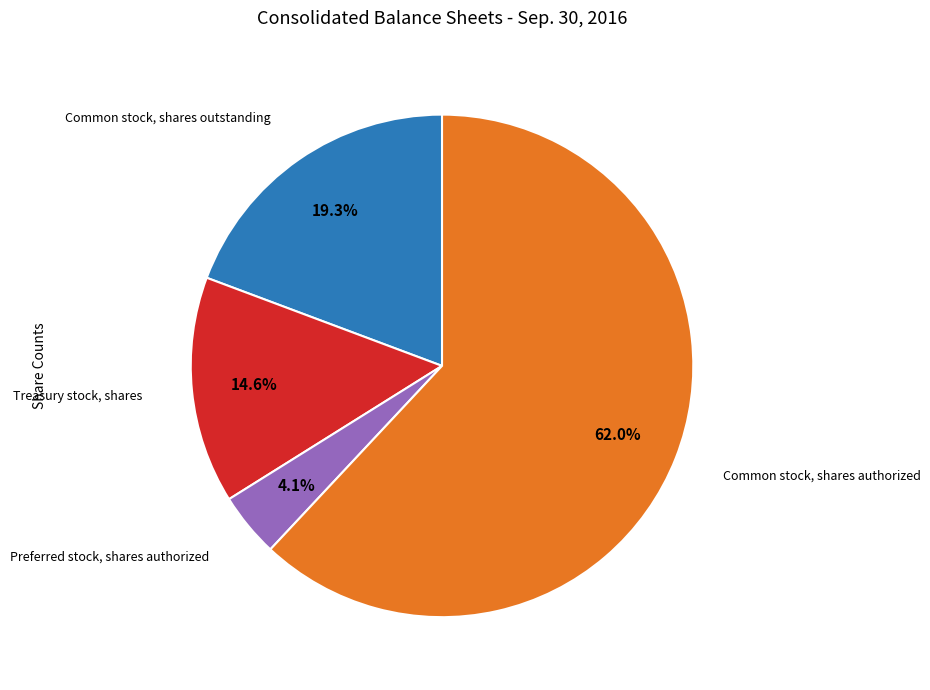

Which category has the smallest portion of the pie?

Preferred stock, shares authorized